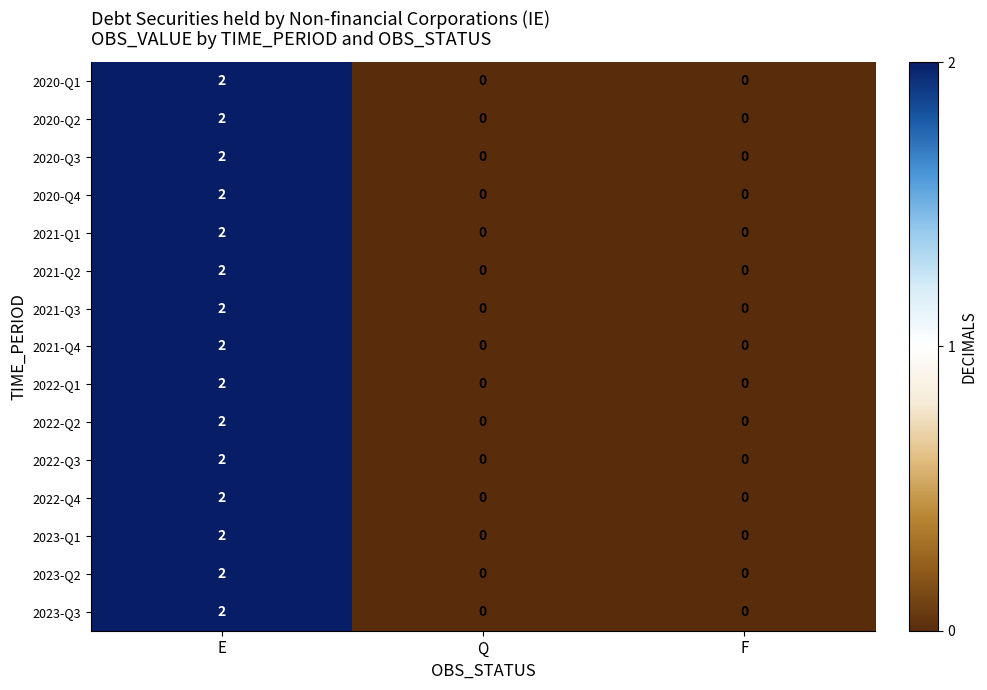

At which category is the sum across all series the highest?

E